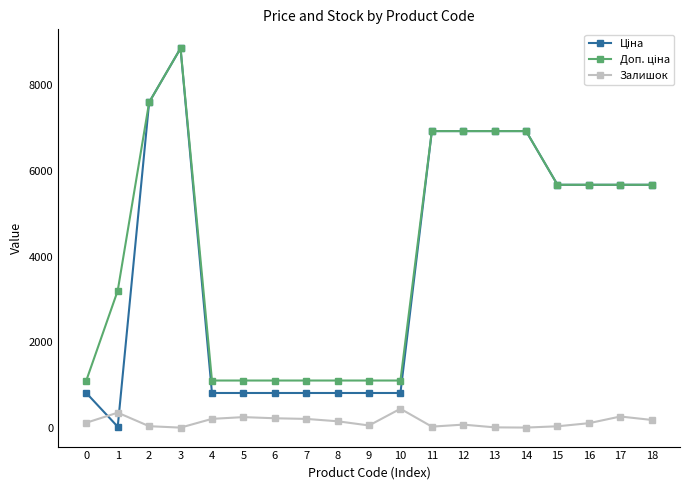

Count the number of categories in the chart.

19